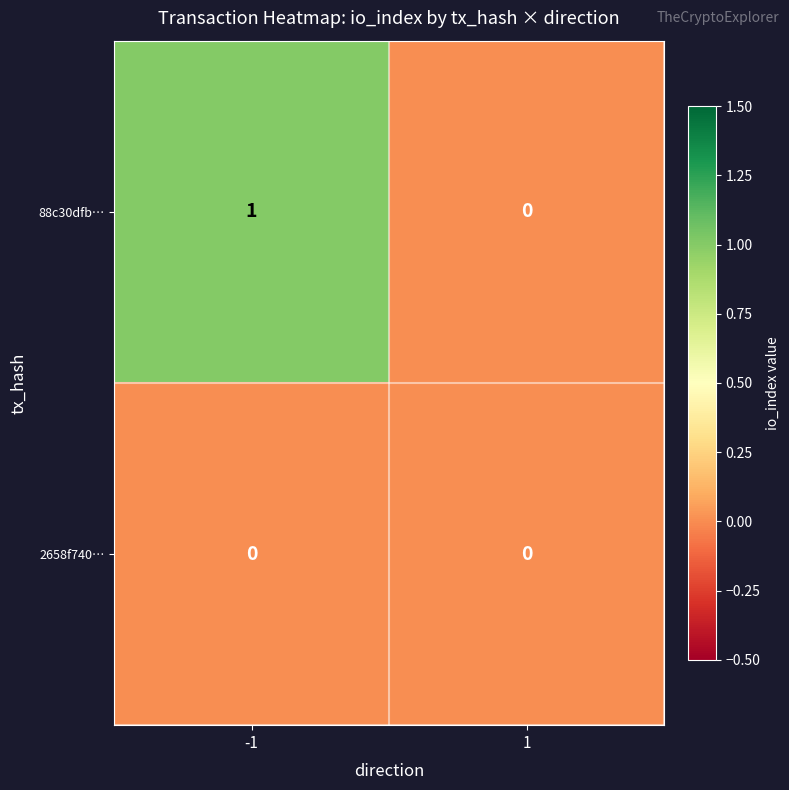

Reading left to right, extract all data points from this chart.

88c30dfb…: -1=1	1=0
2658f740…: -1=0	1=0